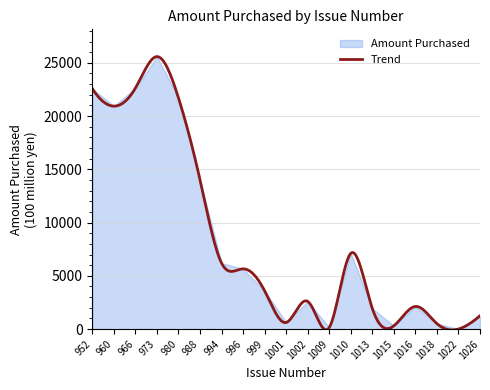

Where does the data first go above 3592?

952